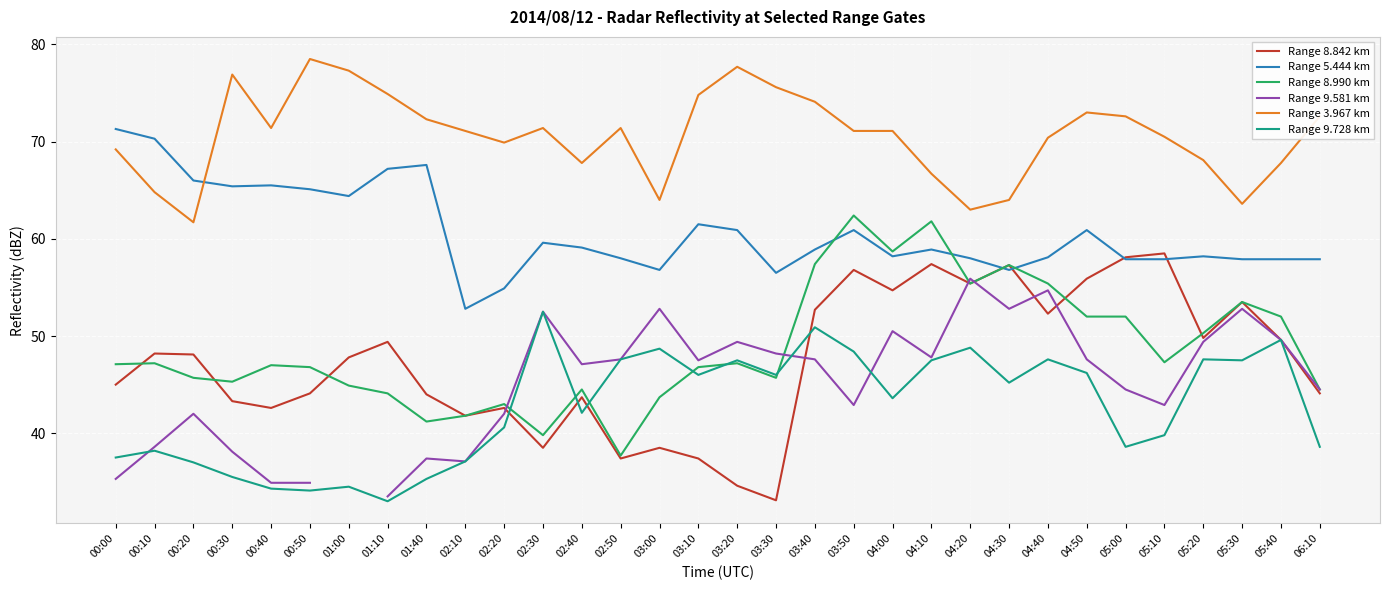

True or false: Range 5.444 km and Range 9.728 km cross at least once.

False